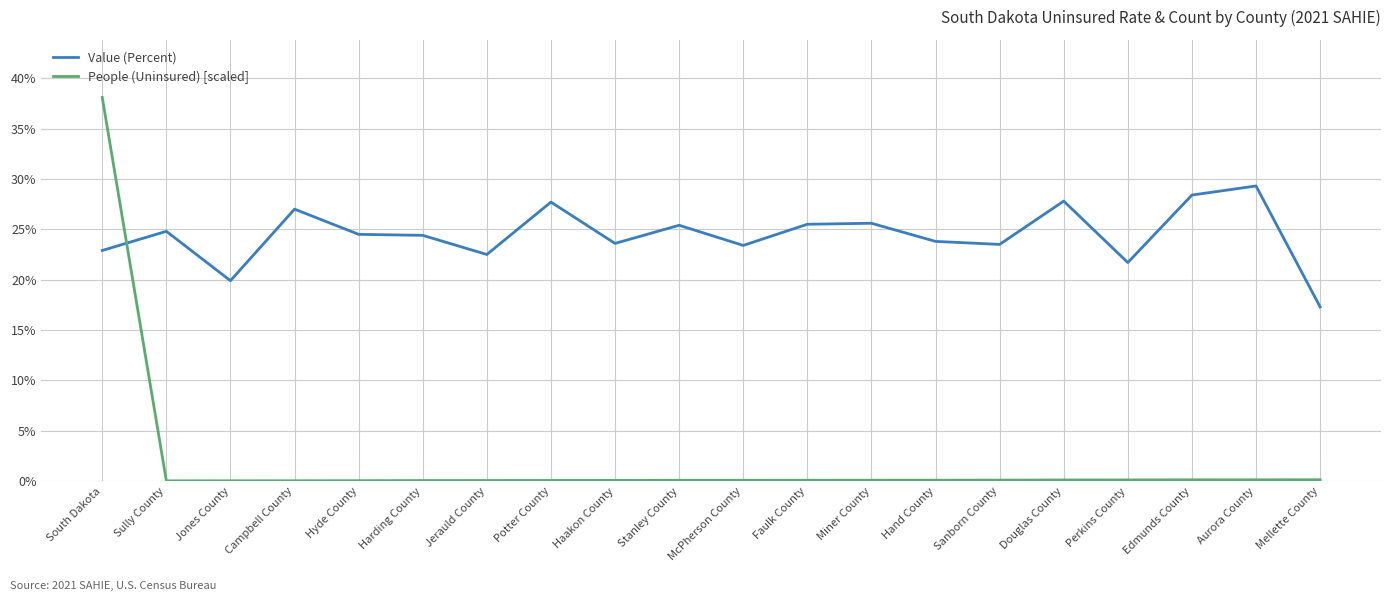

Is it true that Value (Percent) equals 25.6 at Miner County?

True